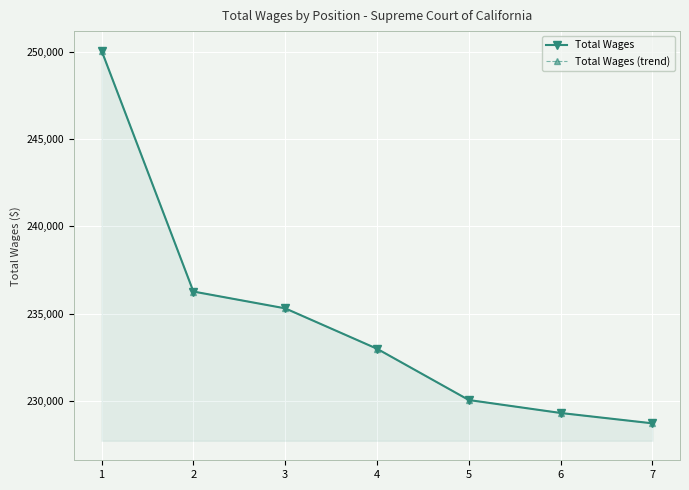

Which has a higher value, 6 or 4?

4